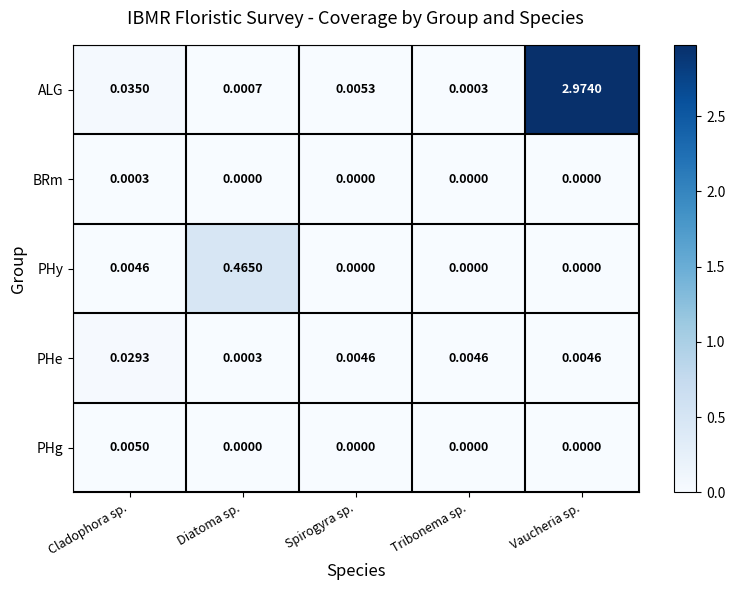

Which series changed the most between Diatoma sp. and Vaucheria sp.?

ALG